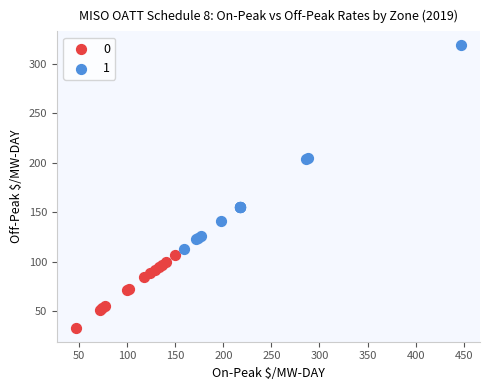

Which series has the widest spread of Y values?

1